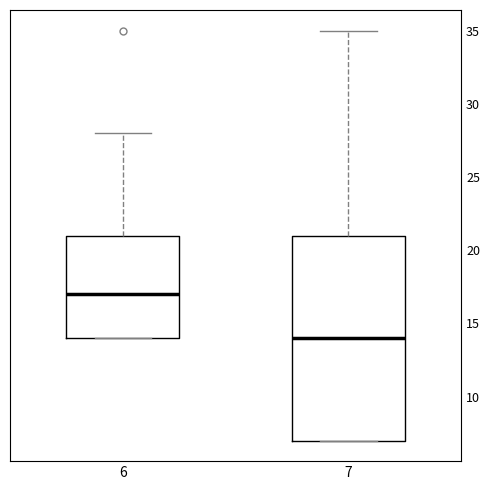

Which box has the lowest median line?

7